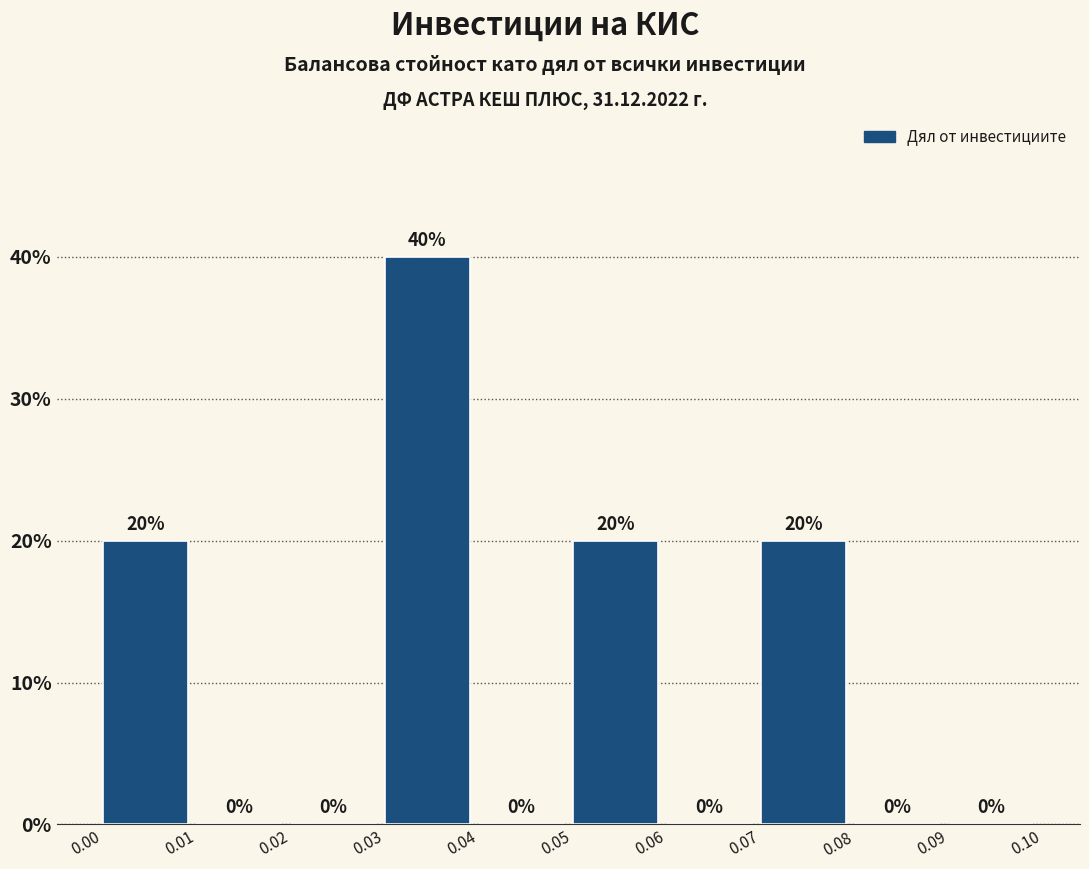

Reading left to right, transcribe this chart: for each bar, give the range it covers on the x-axis and its height.

0.00 to 0.01: 20
0.01 to 0.02: 0
0.02 to 0.03: 0
0.03 to 0.04: 40
0.04 to 0.05: 0
0.05 to 0.06: 20
0.06 to 0.07: 0
0.07 to 0.08: 20
0.08 to 0.09: 0
0.09 to 0.10: 0